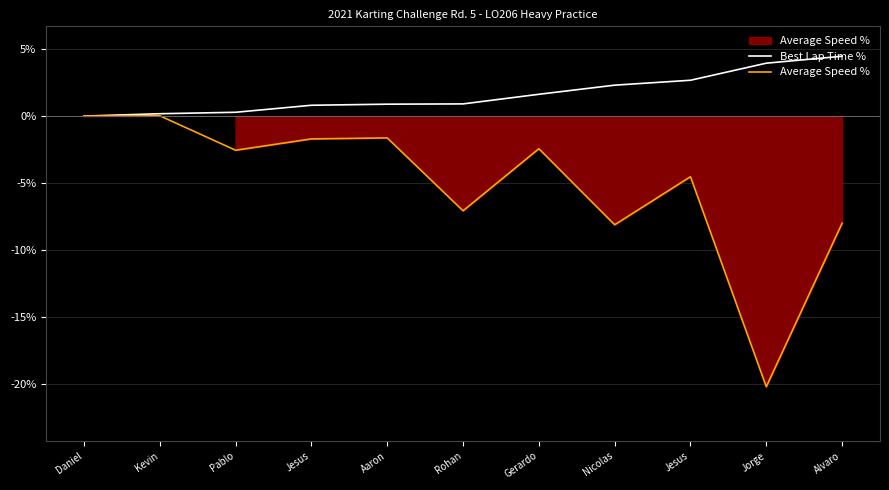

At which category does Average Speed % reach its first local peak?

Kevin